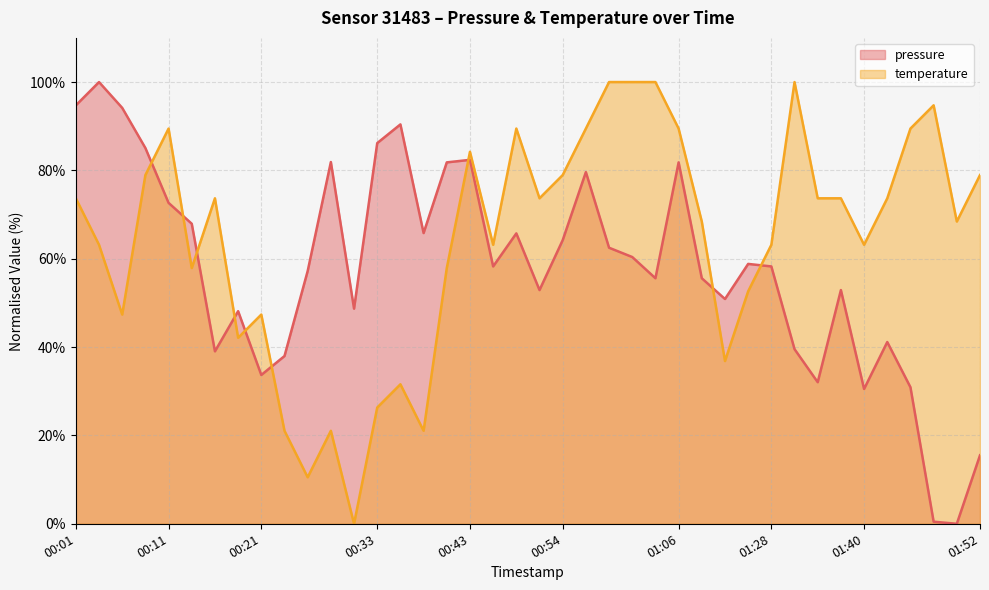

What is the difference between the maximum and minimum values in the pressure series?

100.0